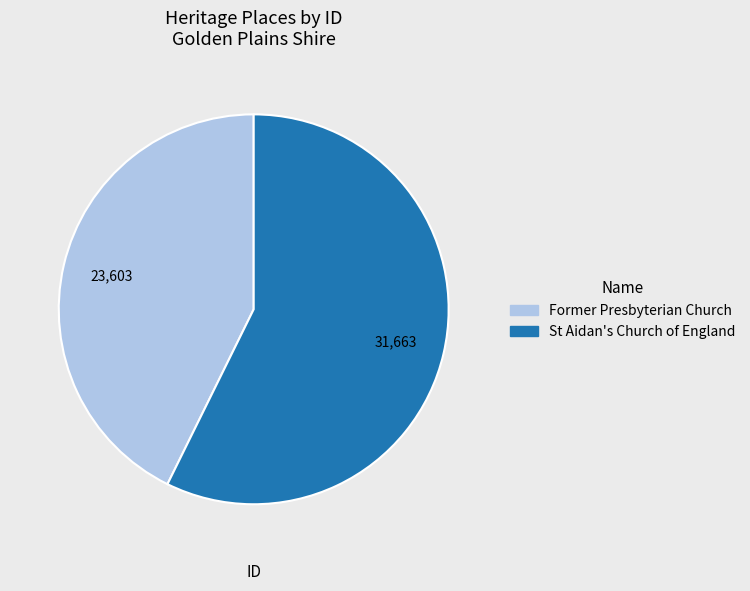

Is there a majority slice in this chart?

Yes